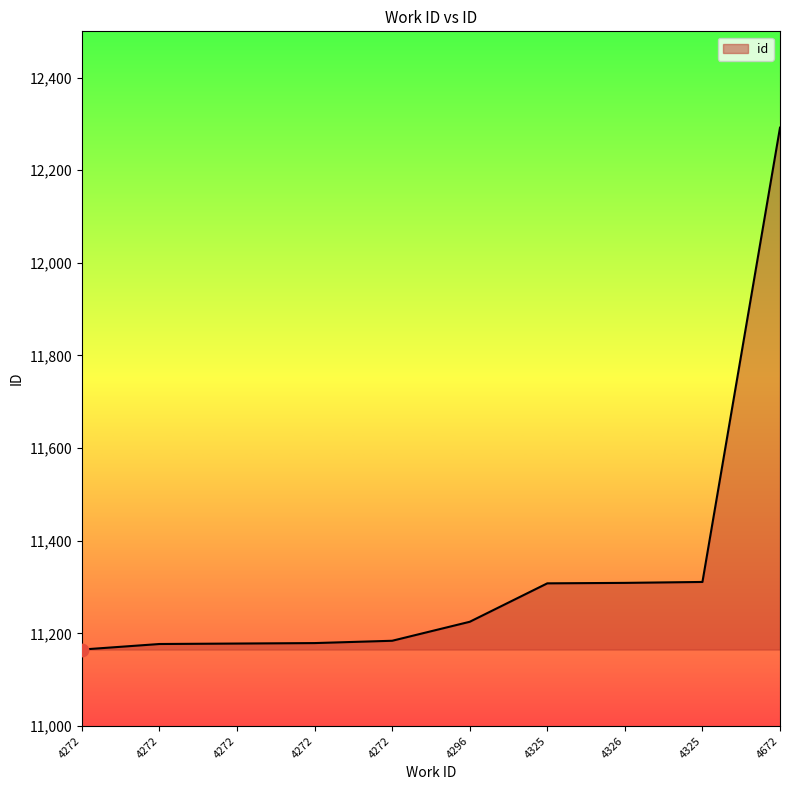

Approximately how many times larger is the value at 4296 compared to 4325?

1.0